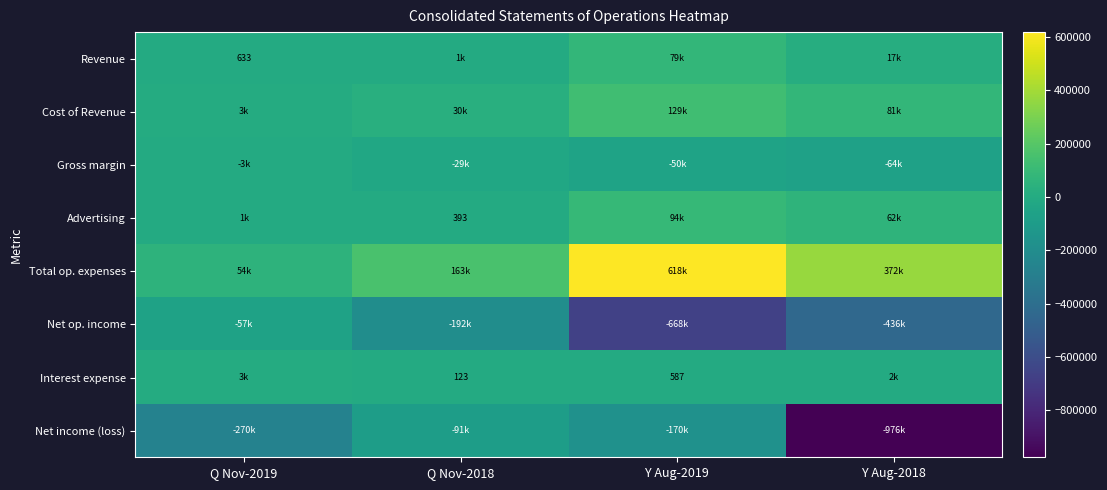

Is the value of Net income (loss) at Q Nov-2019 greater than the value of Advertising at Q Nov-2018?

No